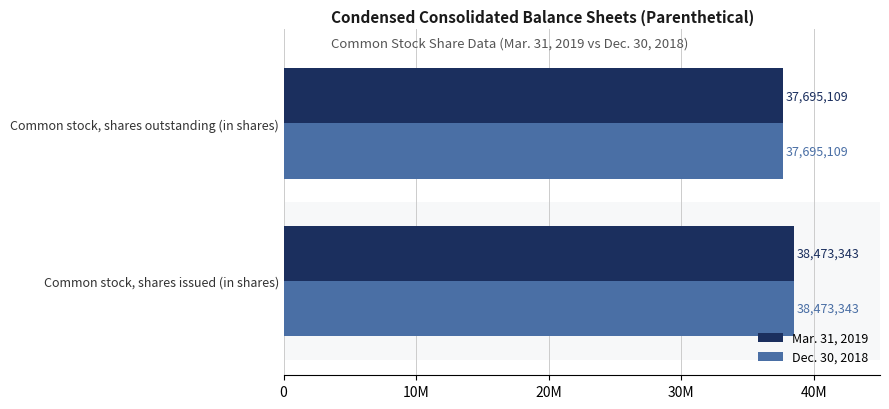

What are all the series names shown in the legend?

Mar. 31, 2019, Dec. 30, 2018